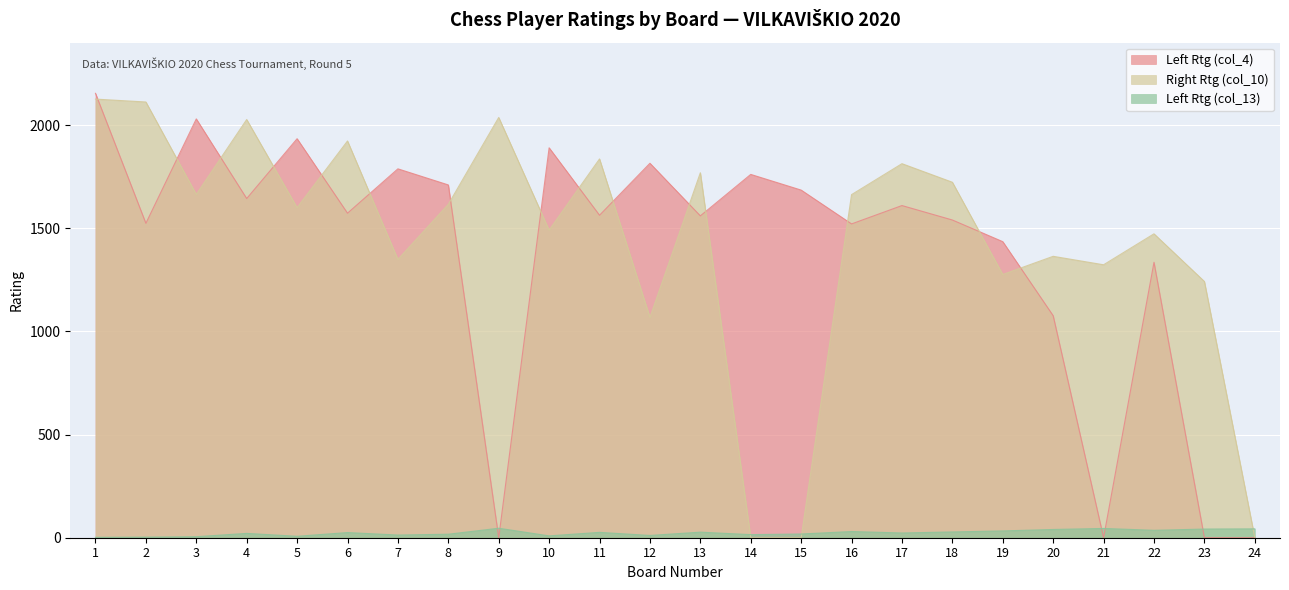

How many lines are shown in the chart?

3